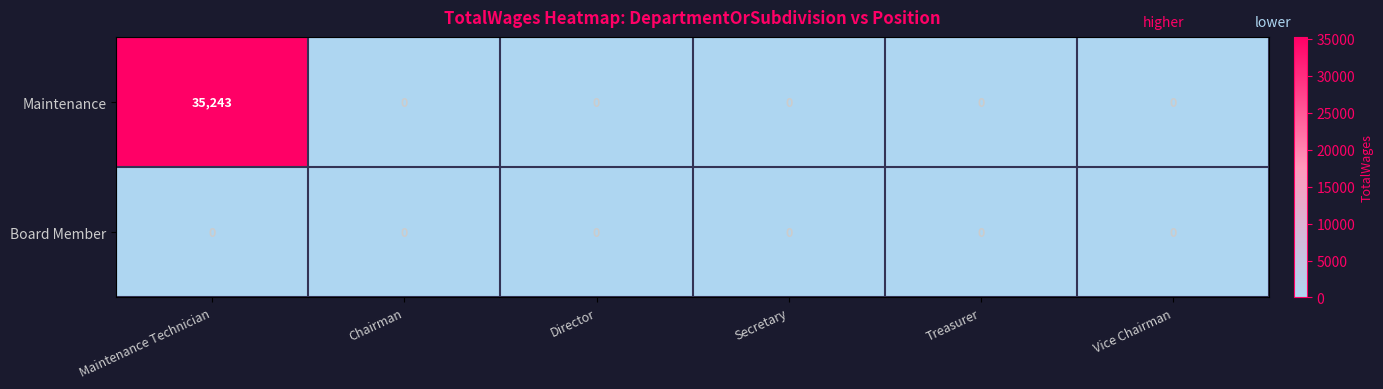

Rank the series by their average value, from highest to lowest.

Maintenance, Board Member